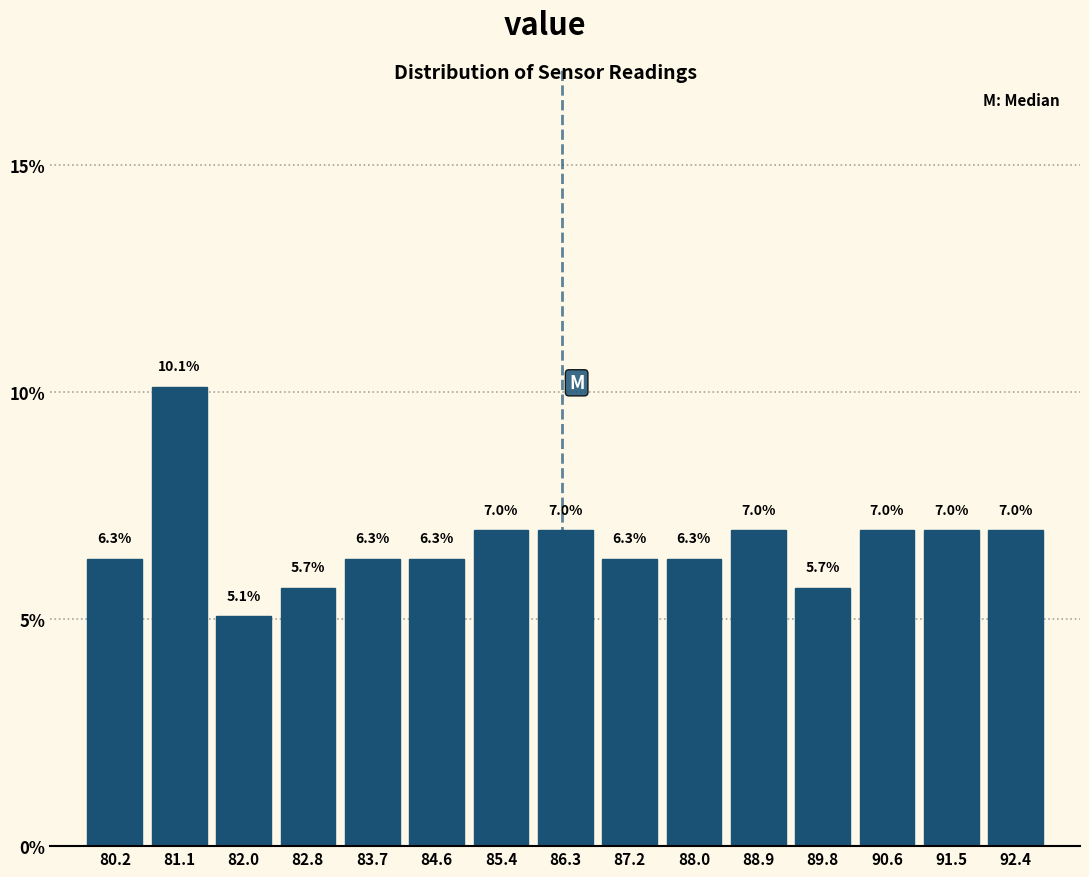

Which range on the x-axis has the tallest bar?

80.7 to 81.5